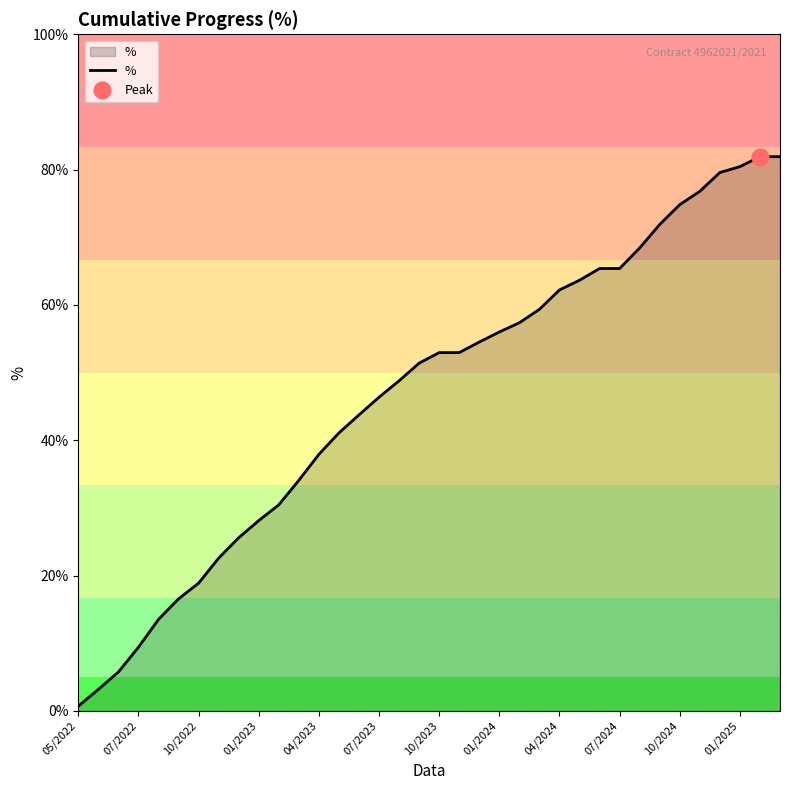

Is it true that % equals 99.6 at 04/2024?

False